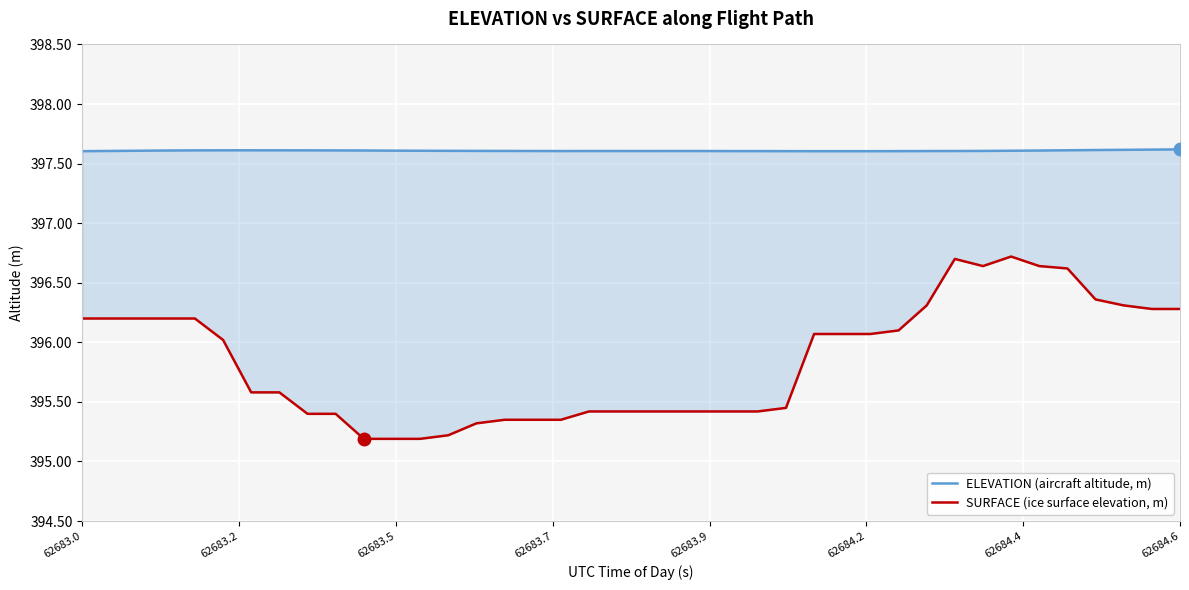

What is the lowest value of the SURFACE (ice surface elevation, m) series?

395.2